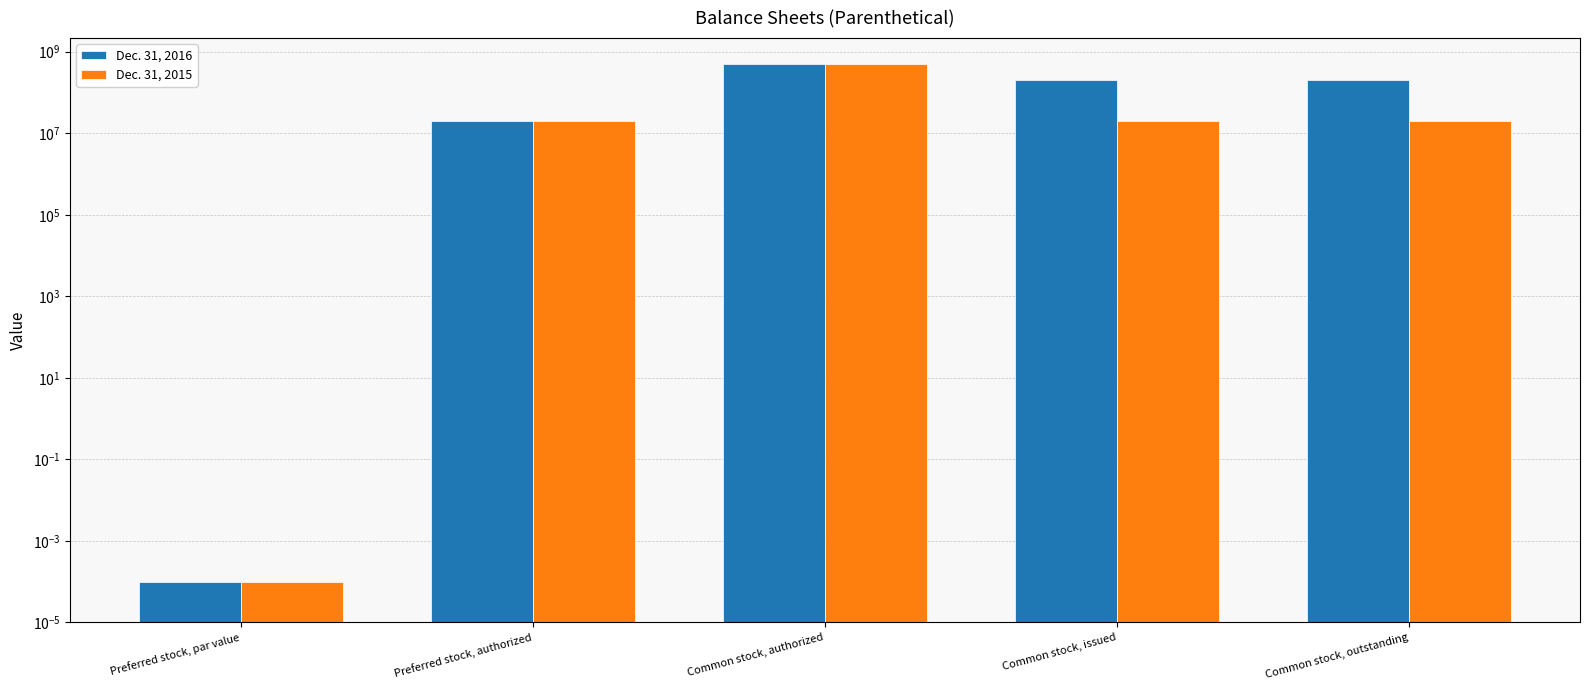

At how many categories does at least one series exceed 183123017?

3